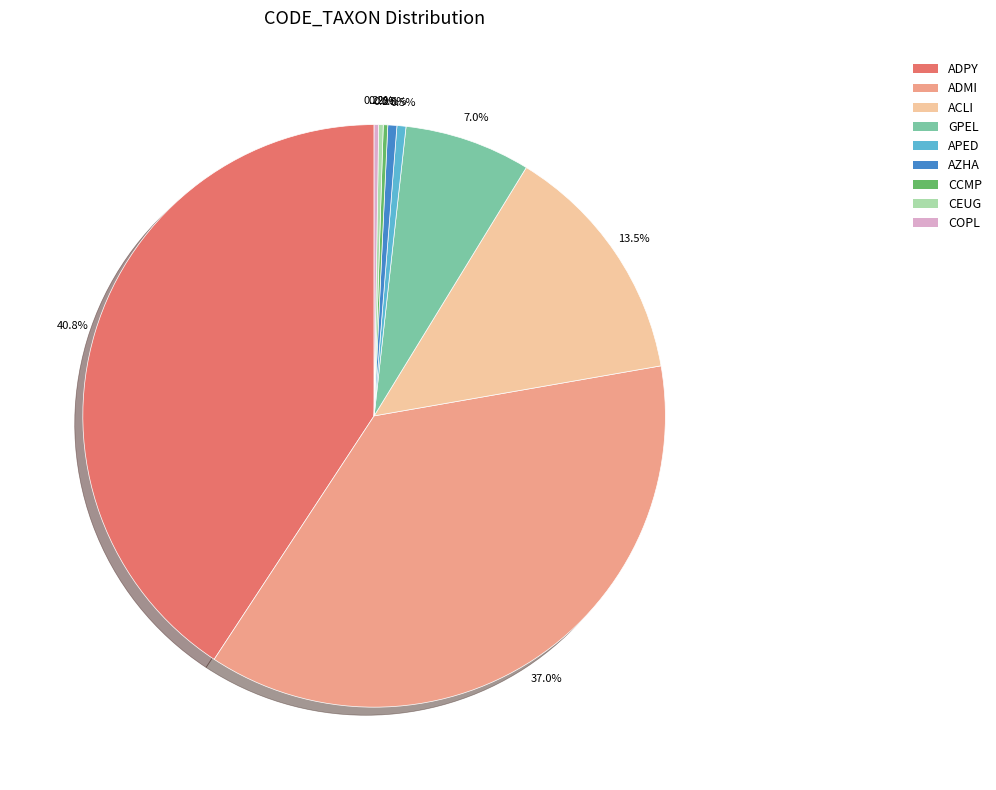

Is there any slice that represents more than half of the pie?

No